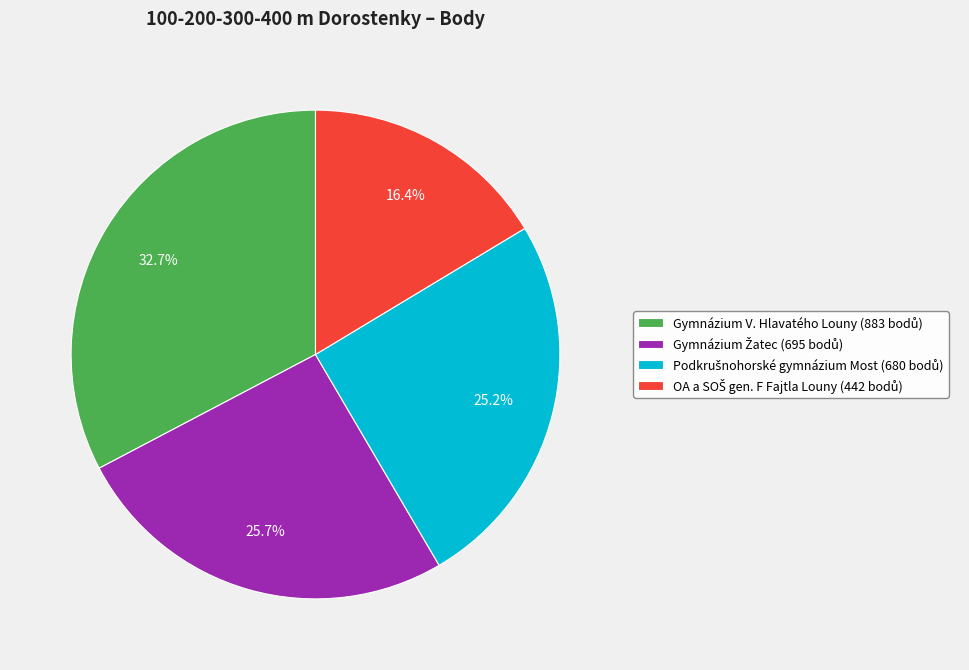

Is there a majority slice in this chart?

No